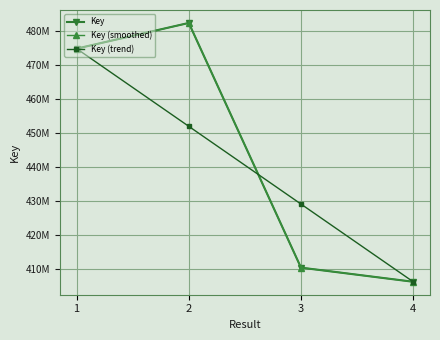

Reading right to left, what are all the values shown in this chart?

Key: 4=406316785.0	3=410473732.0	2=482485374.0	1=474926622.0
Key (smoothed): 4=406312721.8	3=410477836.7	2=482475724.3	1=474926622.0
Key (trend): 4=406316785.0	3=429186730.7	2=452056676.3	1=474926622.0